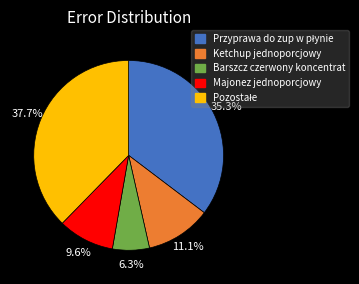

Which slice is the smallest?

Barszcz czerwony koncentrat